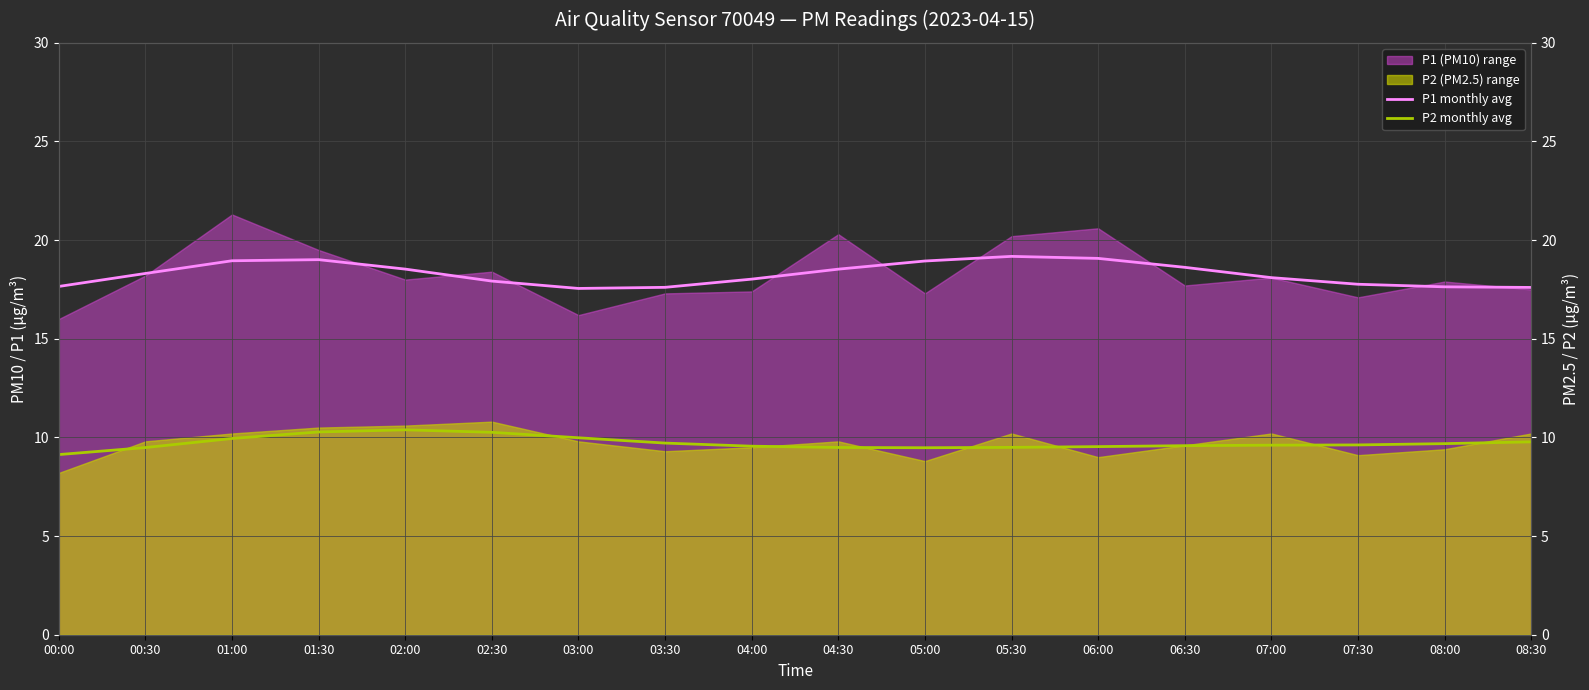

Reading right to left, list all the values displayed in this chart.

P1 monthly avg: 17.6	17.6	17.8	18.1	18.6	19.1	19.2	18.9	18.5	18.0	17.6	17.6	17.9	18.5	19.0	19.0	18.3	17.7
P2 monthly avg: 9.8	9.7	9.6	9.6	9.6	9.5	9.5	9.5	9.5	9.6	9.7	10.0	10.3	10.4	10.3	9.9	9.5	9.1